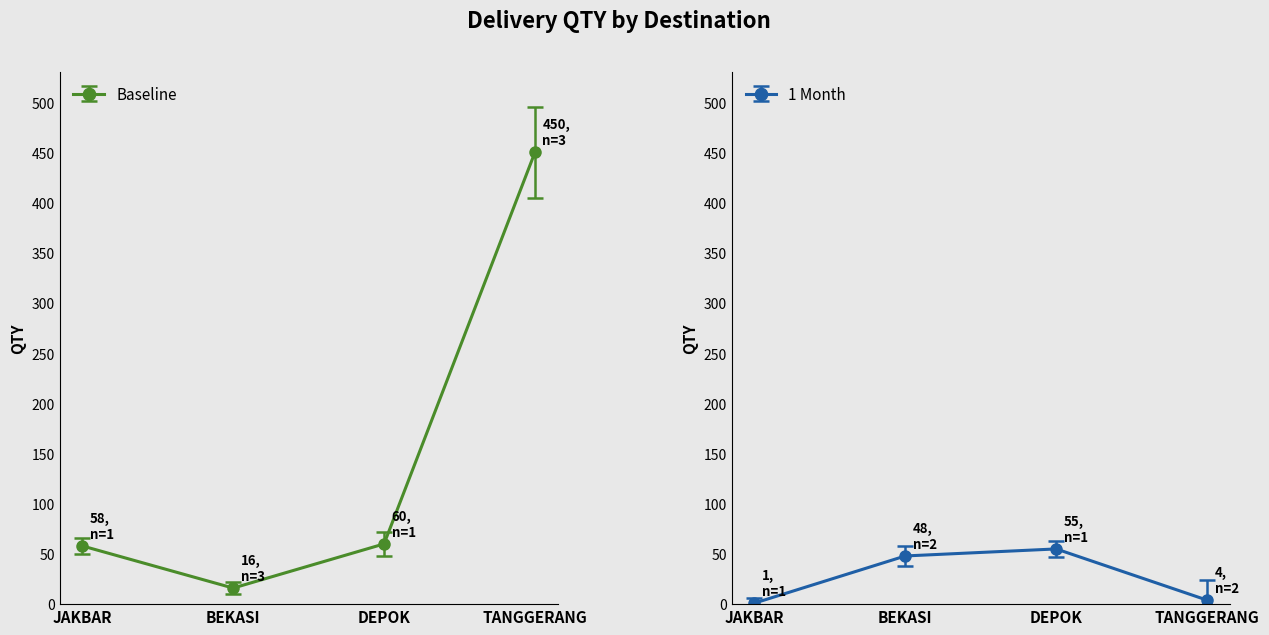

Which label corresponds to the largest value in the chart?

TANGGERANG